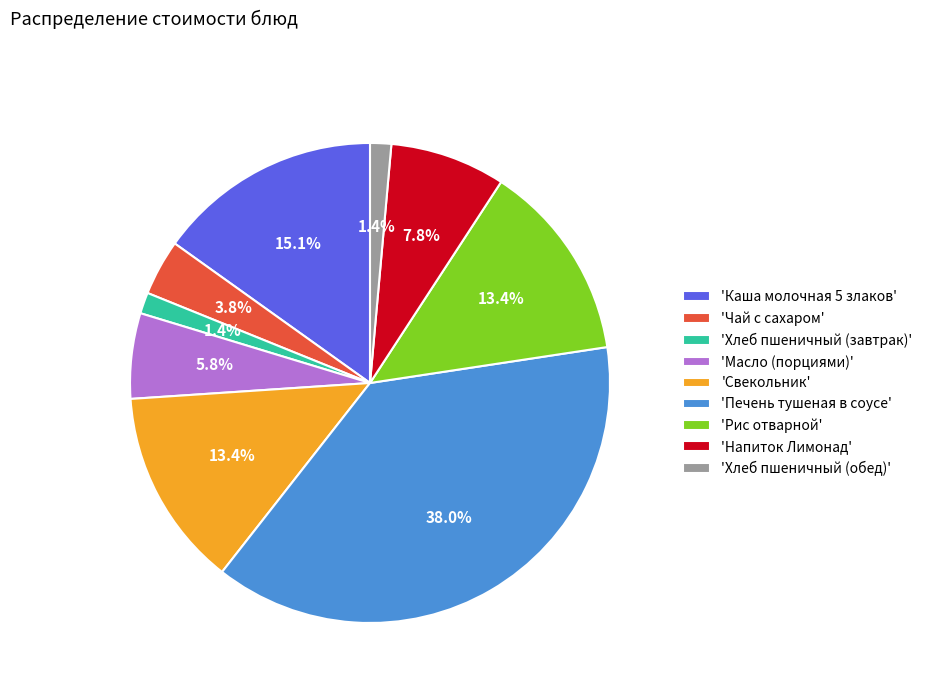

Between 'Свекольник' and 'Каша молочная 5 злаков', which is larger?

'Каша молочная 5 злаков'